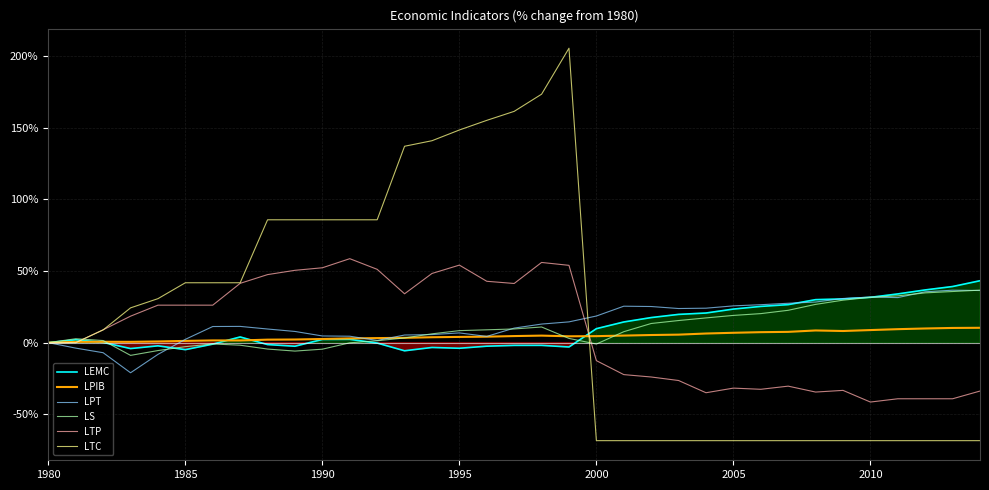

Which series has the largest total across all categories?

LTC